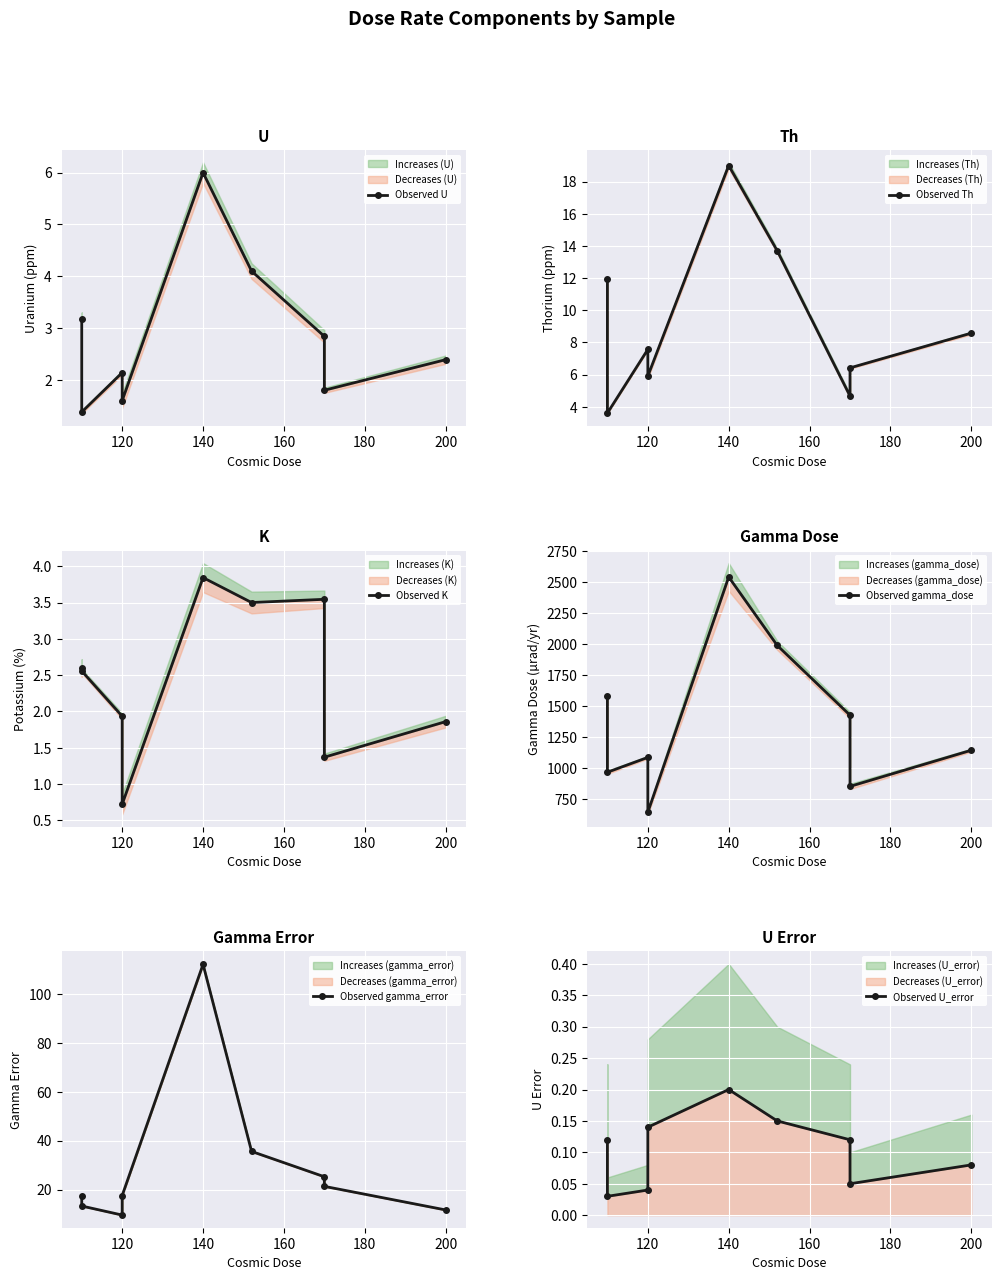

What is the total value across all series at 140?

2679.4